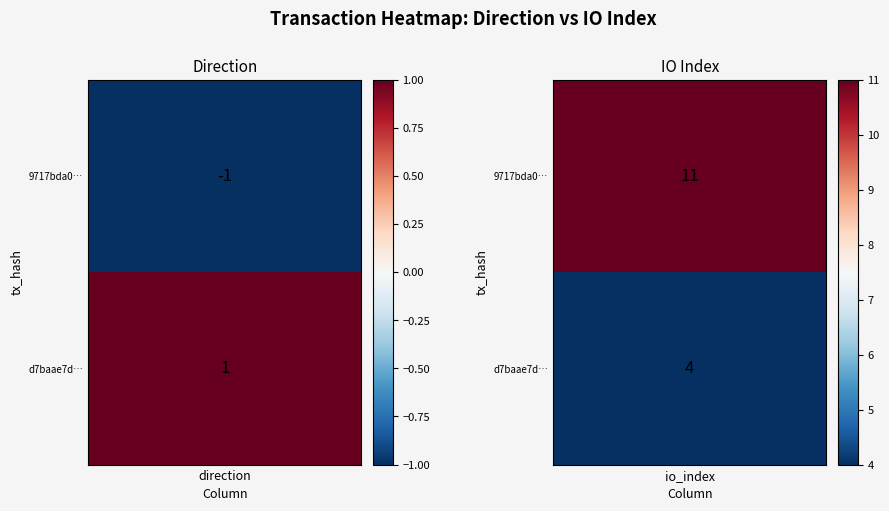

List the series in order of their overall mean, lowest first.

d7baae7dbd957c01e3837071d0d0f04d38ff565, 9717bda0cdb94c24bc9997f9be03161e8b9b015